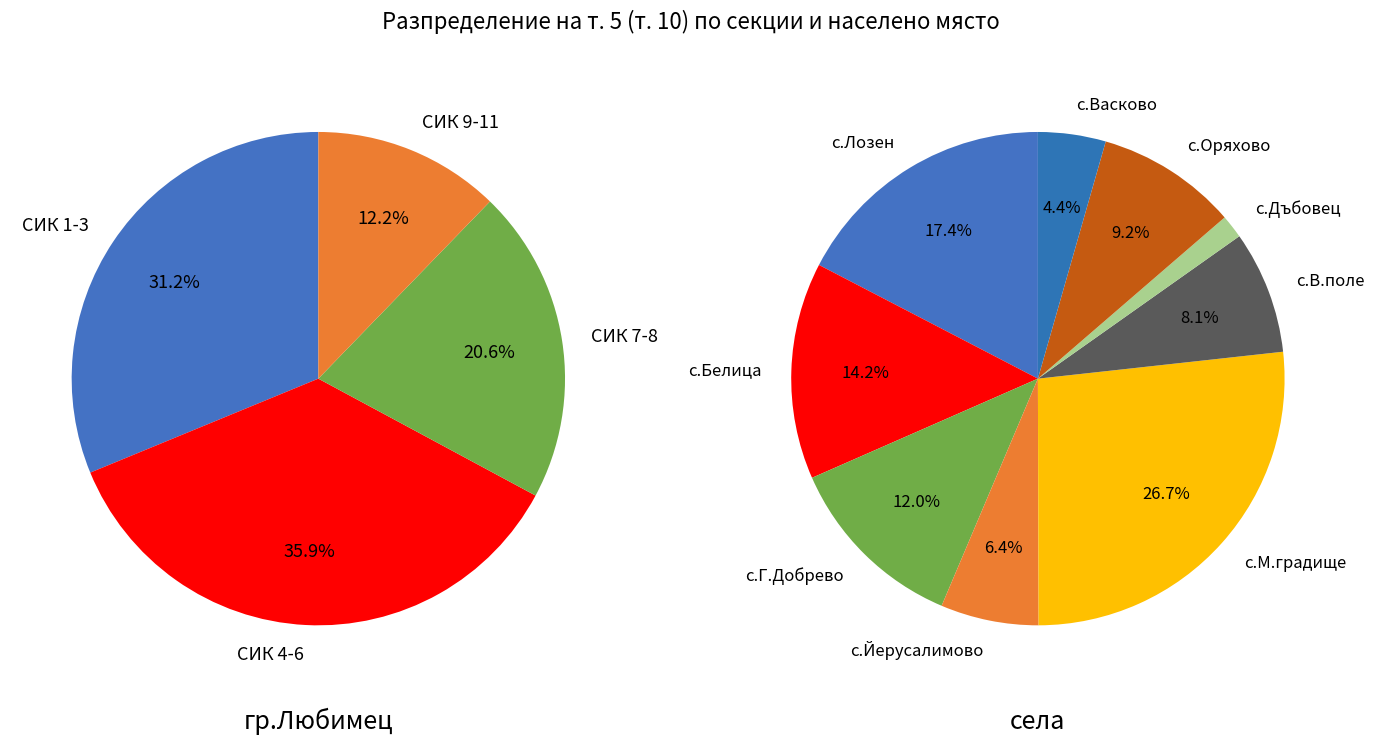

Is the sum of с.Дъбовец and гр.Любимец (4) greater than half?

No